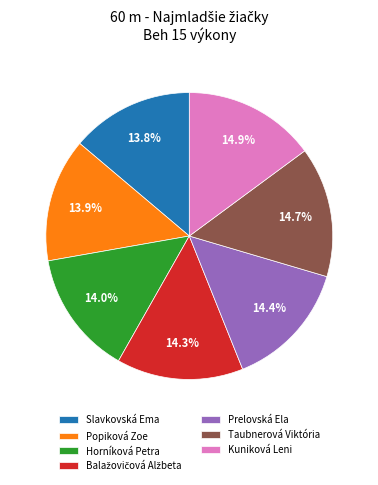

Is it true that Taubnerová Viktória is 4% of the pie?

False